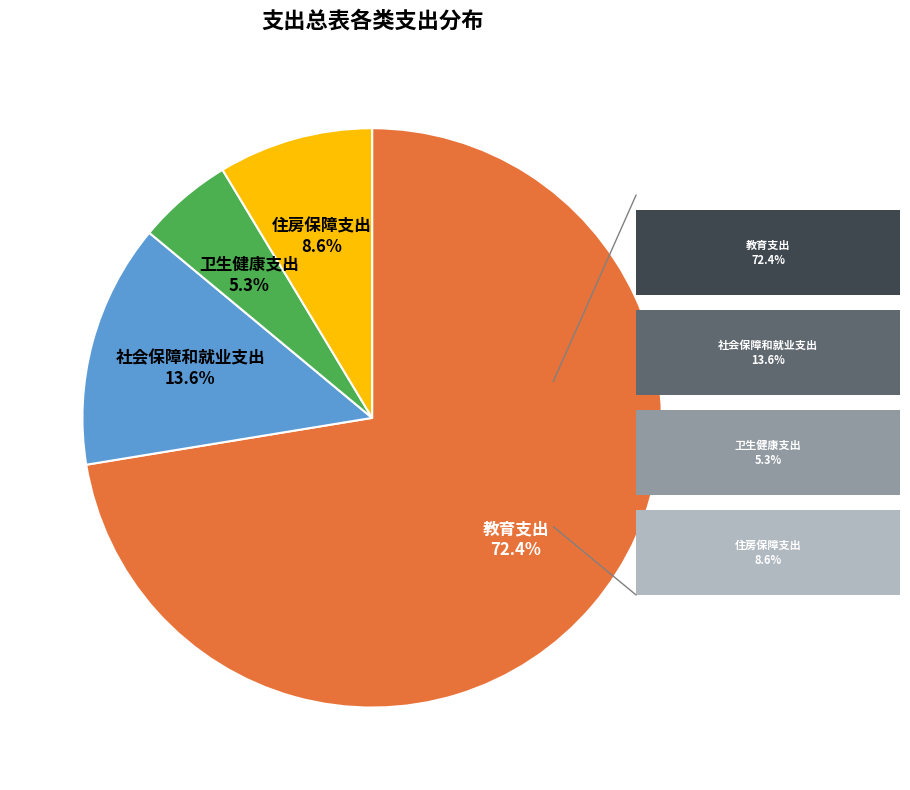

The 住房保障支出 slice represents 1% of the pie. True or false?

False